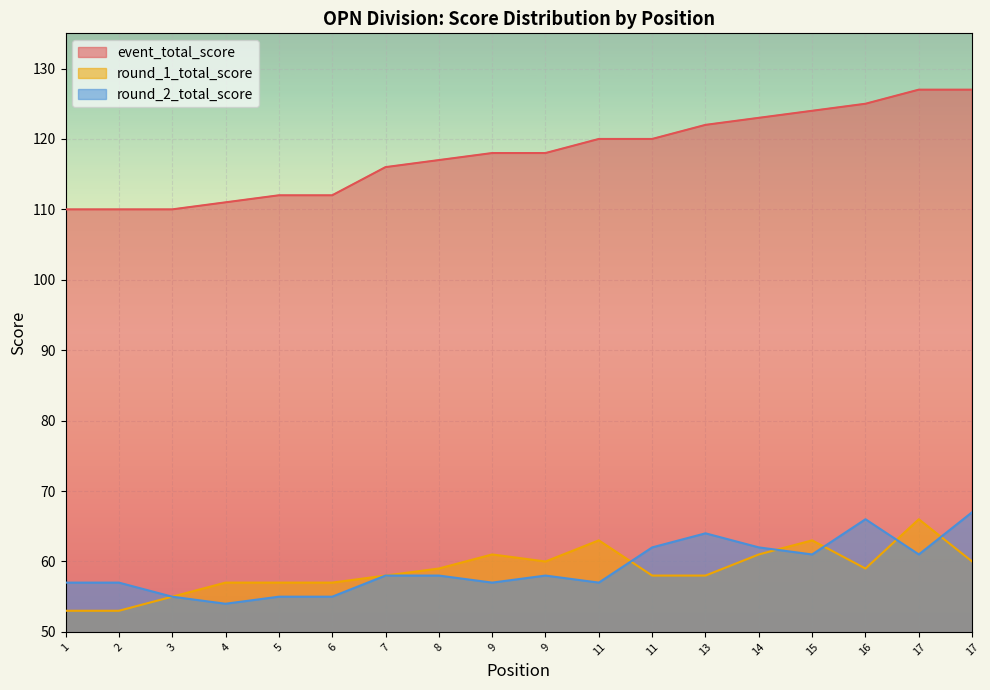

Which series has the largest total across all categories?

event_total_score